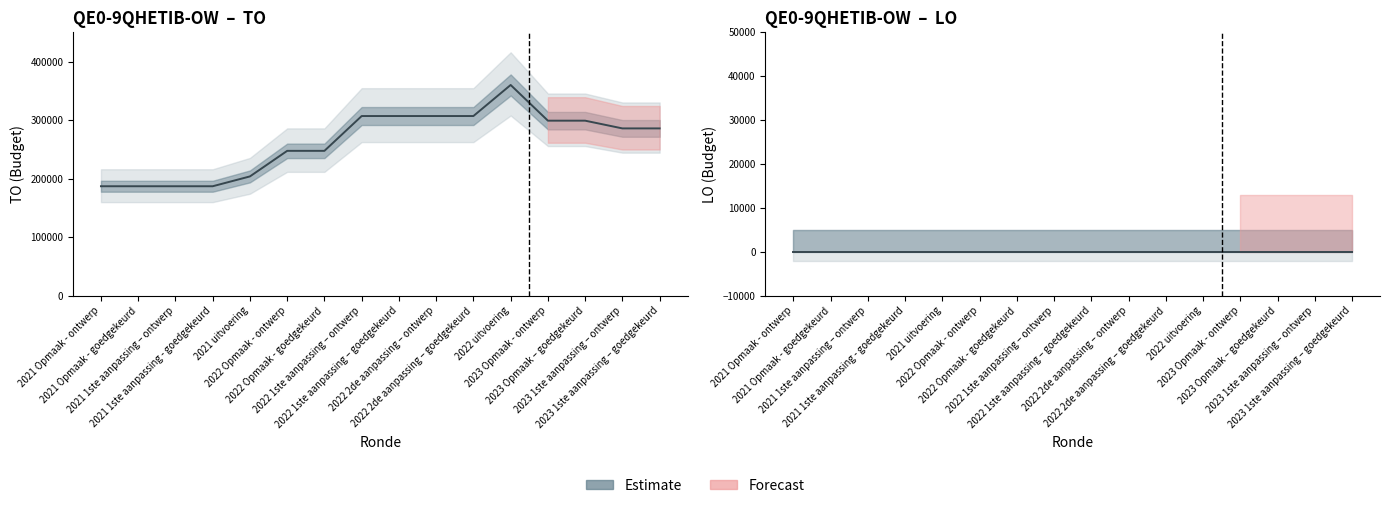

Where does the data first go above 285976?

2022 1ste aanpassing – ontwerp